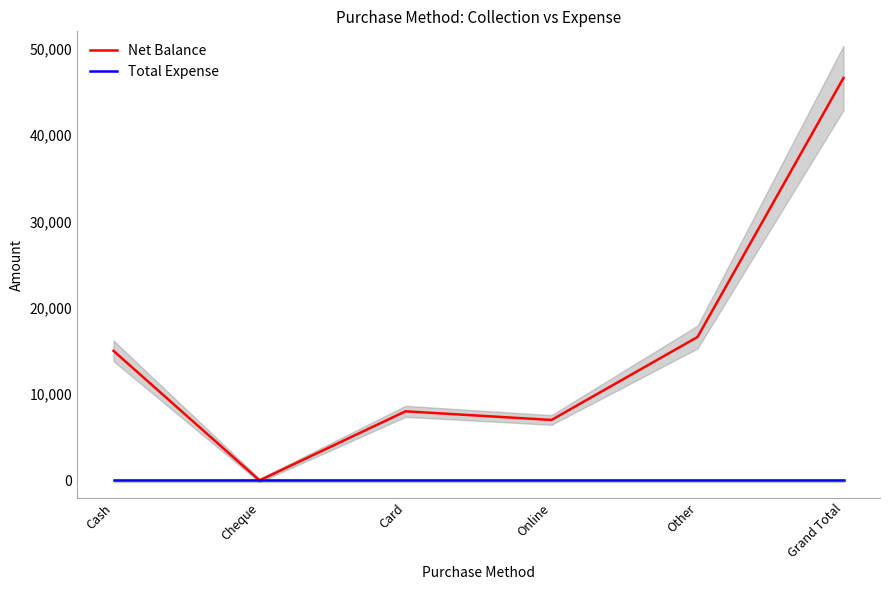

List the series in order of their overall mean, highest first.

Net Balance, Total Expense